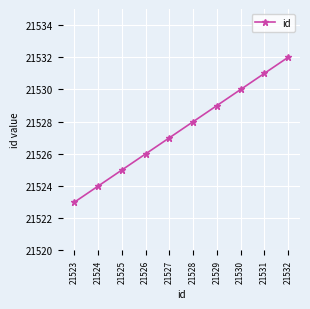

What is the value of the 1st point from the left?

21523